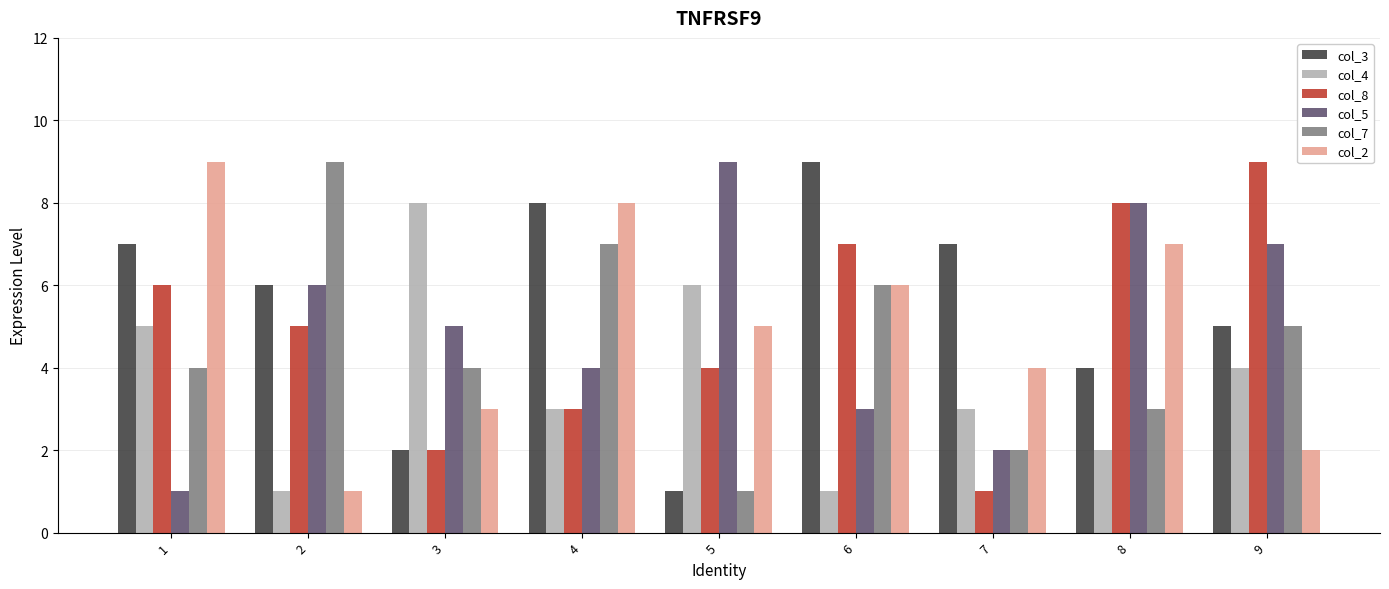

Is it true that col_2 equals 7 at 8?

True